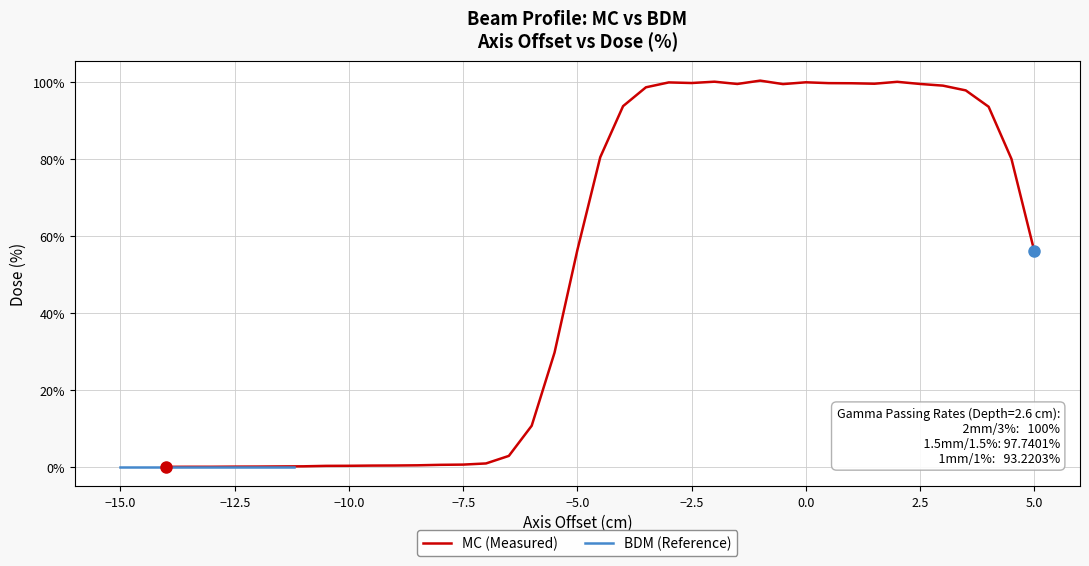

What is the maximum value shown in the chart?

100.4